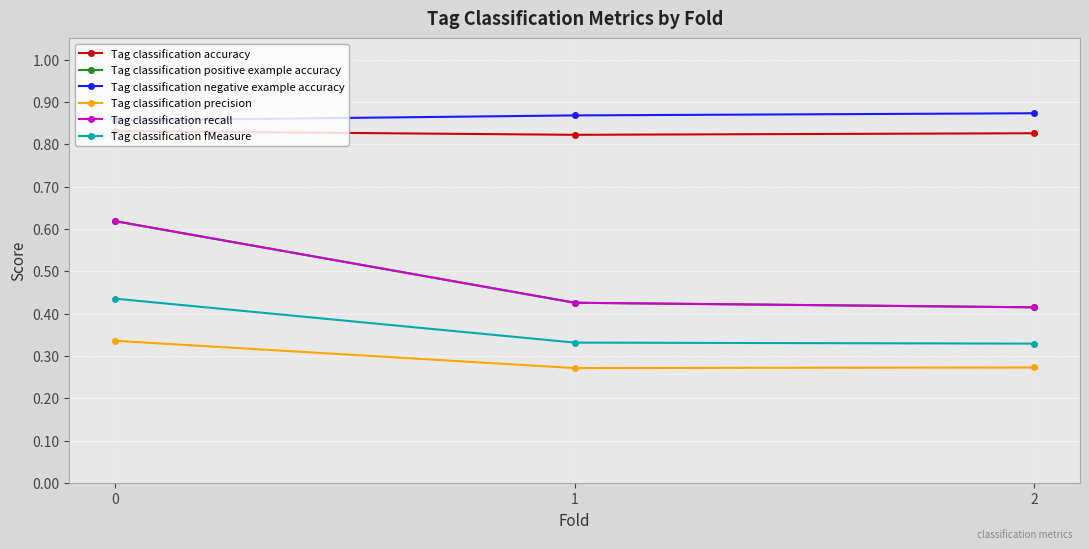

The value of Tag classification positive example accuracy at 2 is 0.6. True or false?

False